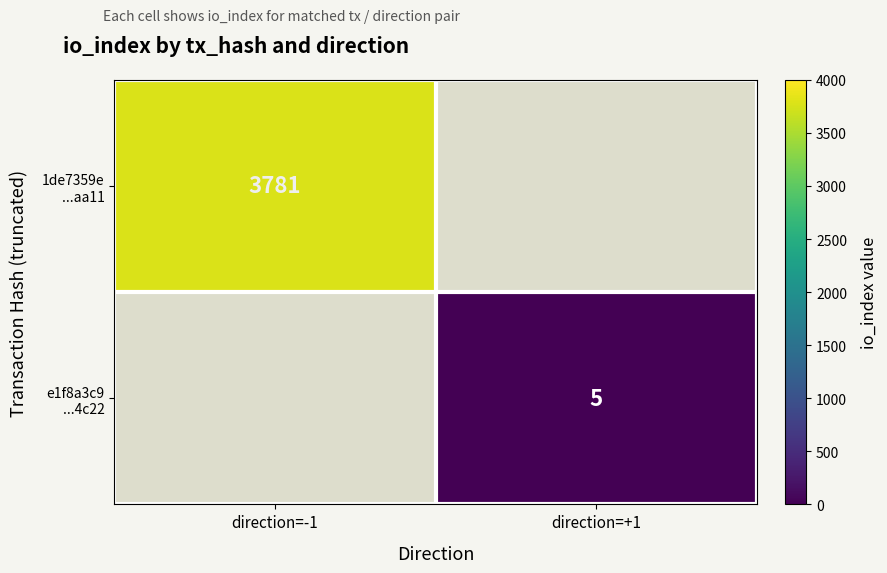

Which series has the largest range (max minus min)?

1de7359e ...aa11